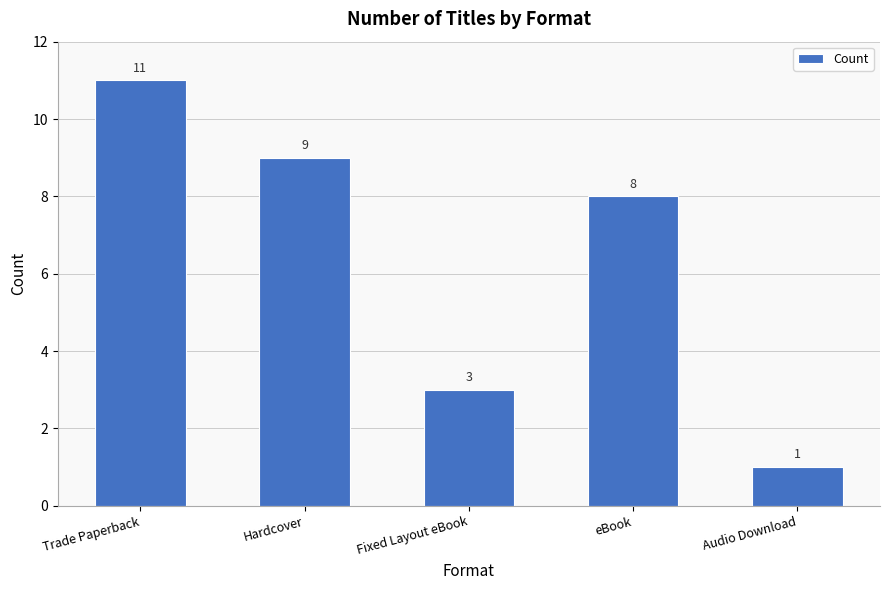

What is the difference between the values at Trade Paperback and Audio Download?

10